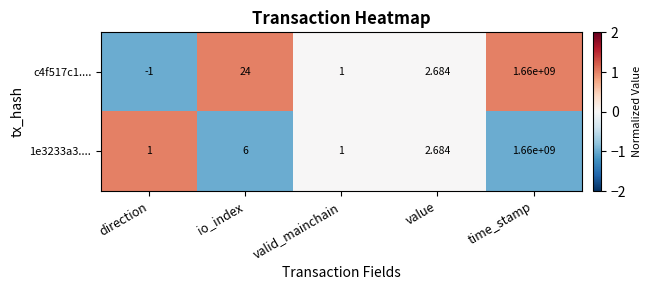

At which label does c4f517c1.... reach its peak?

time_stamp